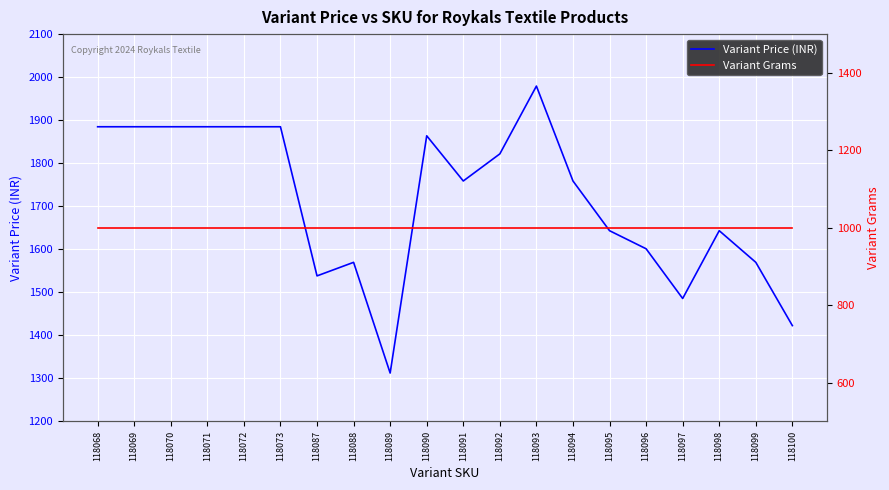

True or false: Variant Grams and Variant Price (INR) intersect in this chart.

False